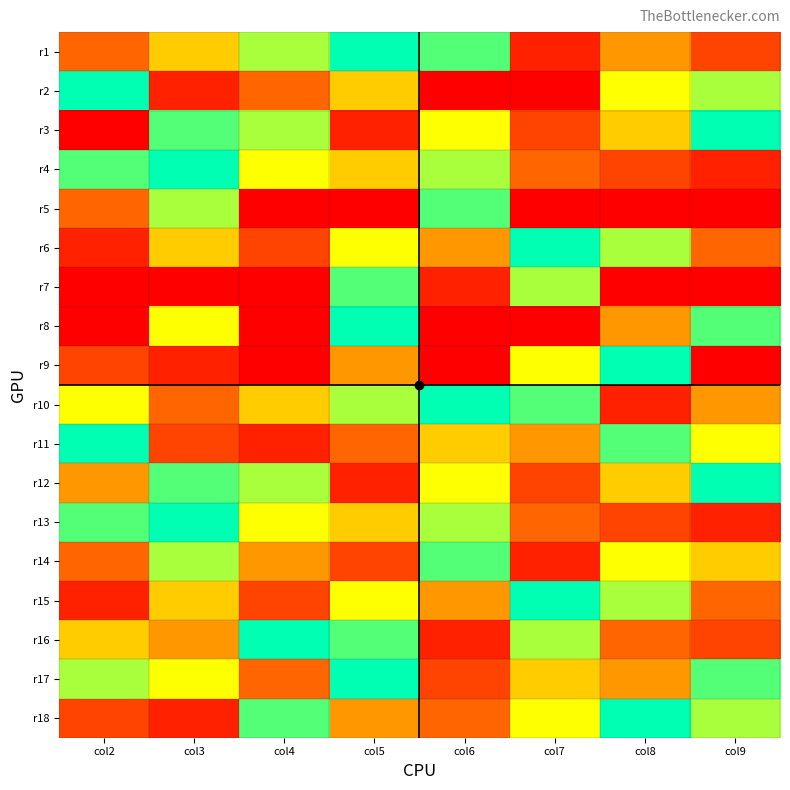

Reading left to right, list all the values displayed in this chart.

r1: col2=3	col3=5	col4=7	col5=9	col6=8	col7=1	col8=4	col9=2
r2: col2=9	col3=1	col4=3	col5=5	col6=0	col7=0	col8=6	col9=7
r3: col2=0	col3=8	col4=7	col5=1	col6=6	col7=2	col8=5	col9=9
r4: col2=8	col3=9	col4=6	col5=5	col6=7	col7=3	col8=2	col9=1
r5: col2=3	col3=7	col4=0	col5=0	col6=8	col7=0	col8=0	col9=0
r6: col2=1	col3=5	col4=2	col5=6	col6=4	col7=9	col8=7	col9=3
r7: col2=0	col3=0	col4=0	col5=8	col6=1	col7=7	col8=0	col9=0
r8: col2=0	col3=6	col4=0	col5=9	col6=0	col7=0	col8=4	col9=8
r9: col2=2	col3=1	col4=0	col5=4	col6=0	col7=6	col8=9	col9=0
r10: col2=6	col3=3	col4=5	col5=7	col6=9	col7=8	col8=1	col9=4
r11: col2=9	col3=2	col4=1	col5=3	col6=5	col7=4	col8=8	col9=6
r12: col2=4	col3=8	col4=7	col5=1	col6=6	col7=2	col8=5	col9=9
r13: col2=8	col3=9	col4=6	col5=5	col6=7	col7=3	col8=2	col9=1
r14: col2=3	col3=7	col4=4	col5=2	col6=8	col7=1	col8=6	col9=5
r15: col2=1	col3=5	col4=2	col5=6	col6=4	col7=9	col8=7	col9=3
r16: col2=5	col3=4	col4=9	col5=8	col6=1	col7=7	col8=3	col9=2
r17: col2=7	col3=6	col4=3	col5=9	col6=2	col7=5	col8=4	col9=8
r18: col2=2	col3=1	col4=8	col5=4	col6=3	col7=6	col8=9	col9=7